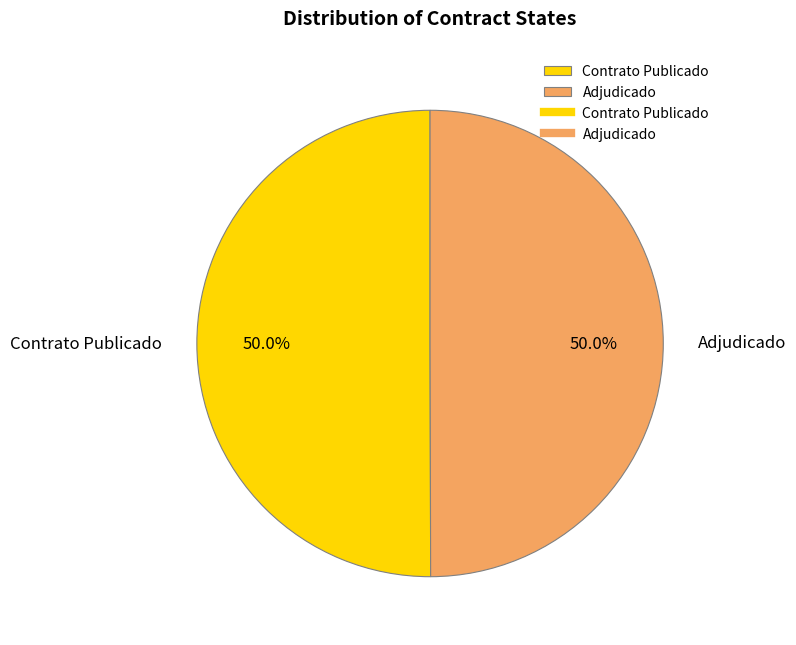

To the nearest percent, what is the average slice percentage?

50%